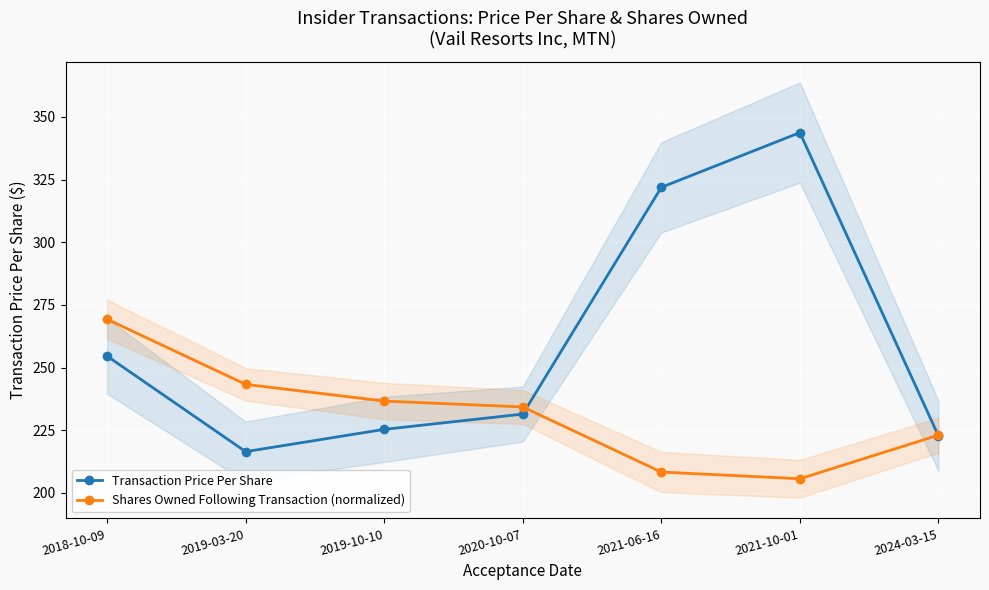

What position from the left is 2021-06-16?

5